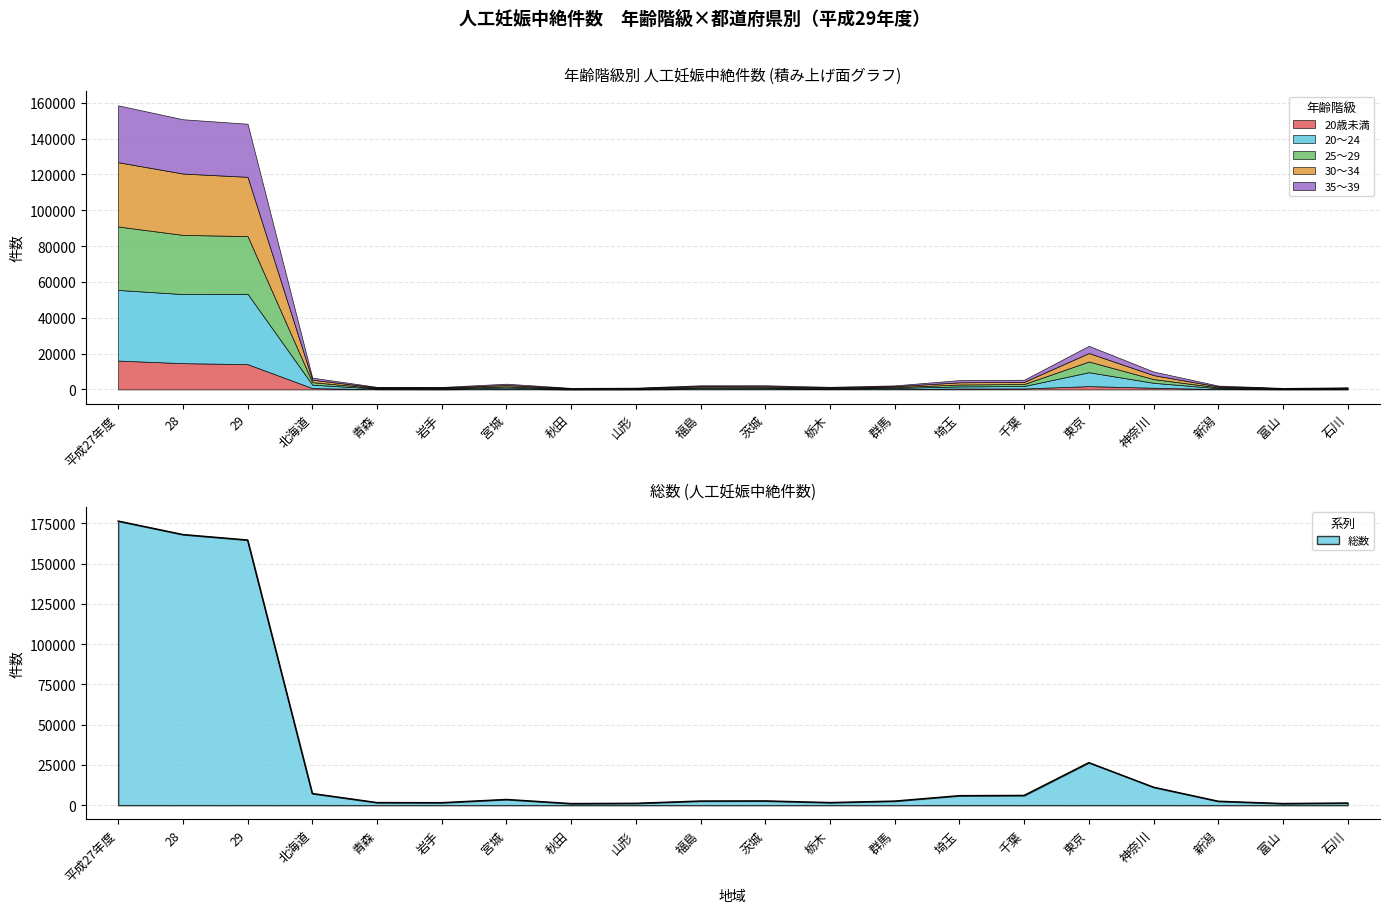

What is the difference between the maximum and minimum values in the 20歳未満 series?

16073